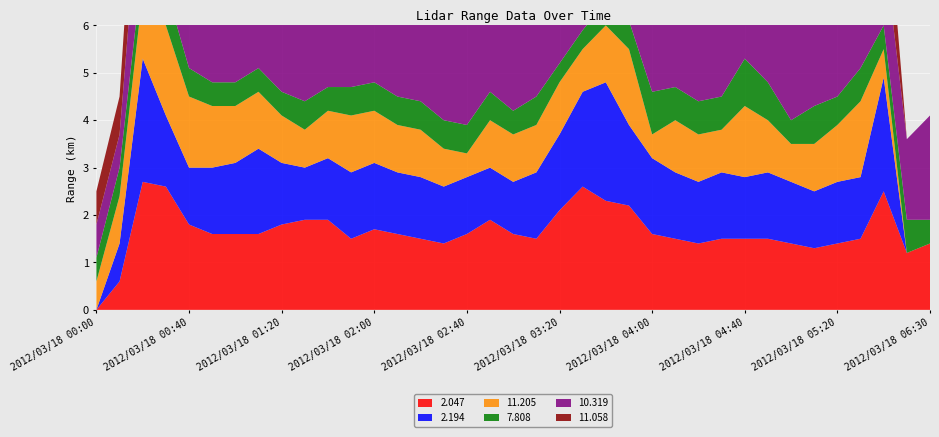

Reading left to right, extract all data points from this chart.

  2.047: 999.0	0.6	2.7	2.6	1.8	1.6	1.6	1.6	1.8	1.9	1.9	1.5	1.7	1.6	1.5	1.4	1.6	1.9	1.6	1.5	2.1	2.6	2.3	2.2	1.6	1.5	1.4	1.5	1.5	1.5	1.4	1.3	1.4	1.5	2.5	1.2	1.4
  2.194: 999.0	0.8	2.6	1.5	1.2	1.4	1.5	1.8	1.3	1.1	1.3	1.4	1.4	1.3	1.3	1.2	1.2	1.1	1.1	1.4	1.6	2.0	2.5	1.7	1.6	1.4	1.3	1.4	1.3	1.4	1.3	1.2	1.3	1.3	2.4	999.0	999.0
 11.205: 0.6	1.0	1.4	1.9	1.5	1.3	1.2	1.2	1.0	0.8	1.0	1.2	1.1	1.0	1.0	0.8	0.5	1.0	1.0	1.0	1.1	0.9	1.2	1.6	0.5	1.1	1.0	0.9	1.5	1.1	0.8	1.0	1.2	1.6	0.6	999.0	999.0
  7.808: 0.5	0.6	0.6	0.8	0.6	0.5	0.5	0.5	0.5	0.6	0.5	0.6	0.6	0.6	0.6	0.6	0.6	0.6	0.5	0.6	0.4	0.4	0.5	0.6	0.9	0.7	0.7	0.7	1.0	0.8	0.5	0.8	0.6	0.7	0.5	0.7	0.5
 10.319: 0.7	0.7	2.4	2.5	2.6	2.9	3.3	3.3	3.6	3.2	3.5	3.9	3.1	2.7	3.1	3.2	4.0	3.6	2.7	2.5	2.7	2.9	2.9	3.1	4.0	3.4	3.3	3.4	1.9	1.6	2.1	2.0	2.1	2.0	1.7	1.7	2.2
 11.058: 0.7	0.8	2.2	2.4	3.1	4.1	3.4	3.3	2.6	3.2	3.2	3.3	2.1	2.3	2.6	2.9	3.3	4.7	4.0	3.6	3.5	3.9	3.9	2.9	3.3	3.6	2.7	3.5	2.1	1.8	2.8	1.8	1.4	1.8	1.8	999.0	999.0